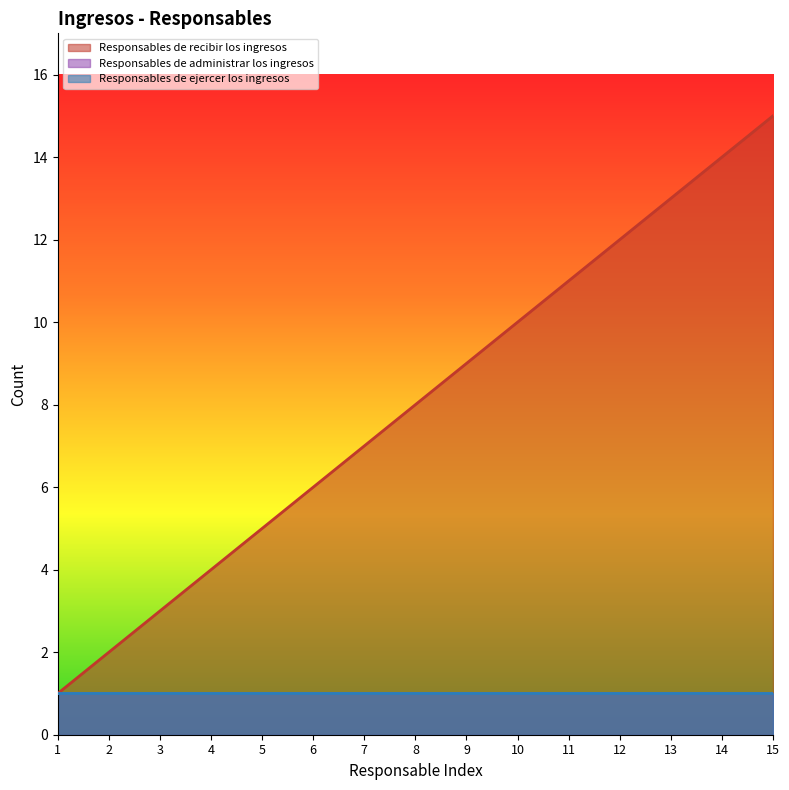

Rank the series by their maximum value, from lowest to highest.

Responsables de administrar los ingresos, Responsables de ejercer los ingresos, Responsables de recibir los ingresos